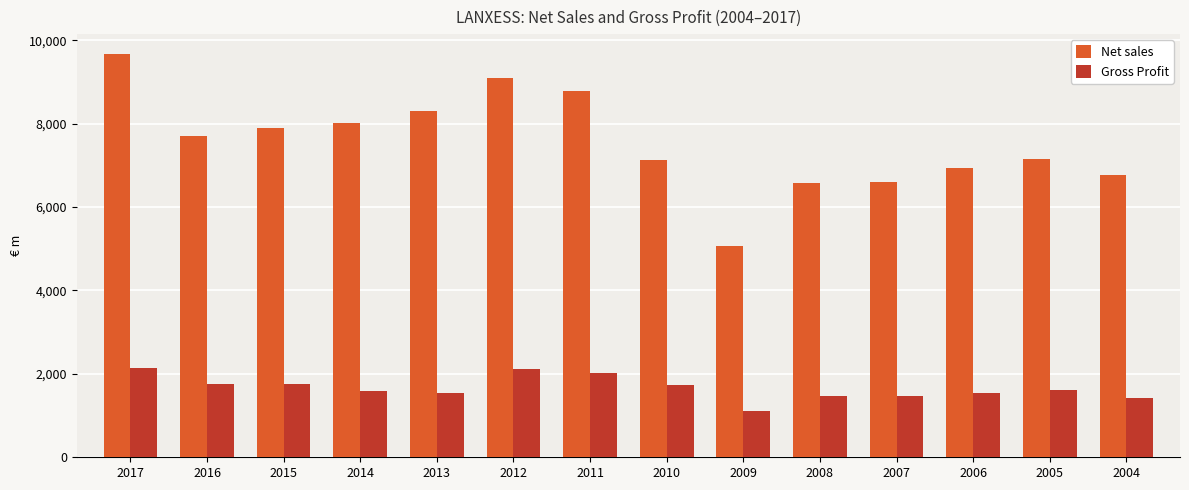

The value of Gross Profit at 2013 is 1548. True or false?

True